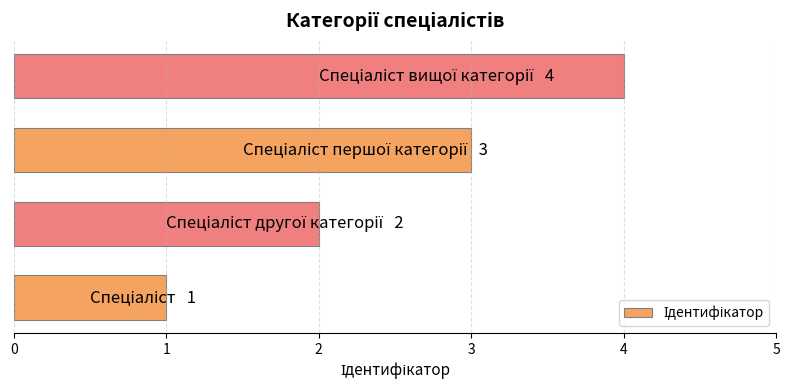

What is the sum of all values?

10